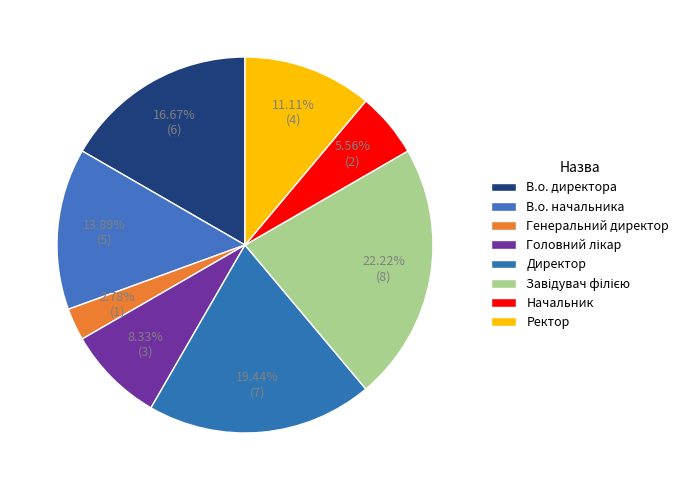

Rank the categories by value from highest to lowest.

Завідувач філією, Директор, В.о. директора, В.о. начальника, Ректор, Головний лікар, Начальник, Генеральний директор